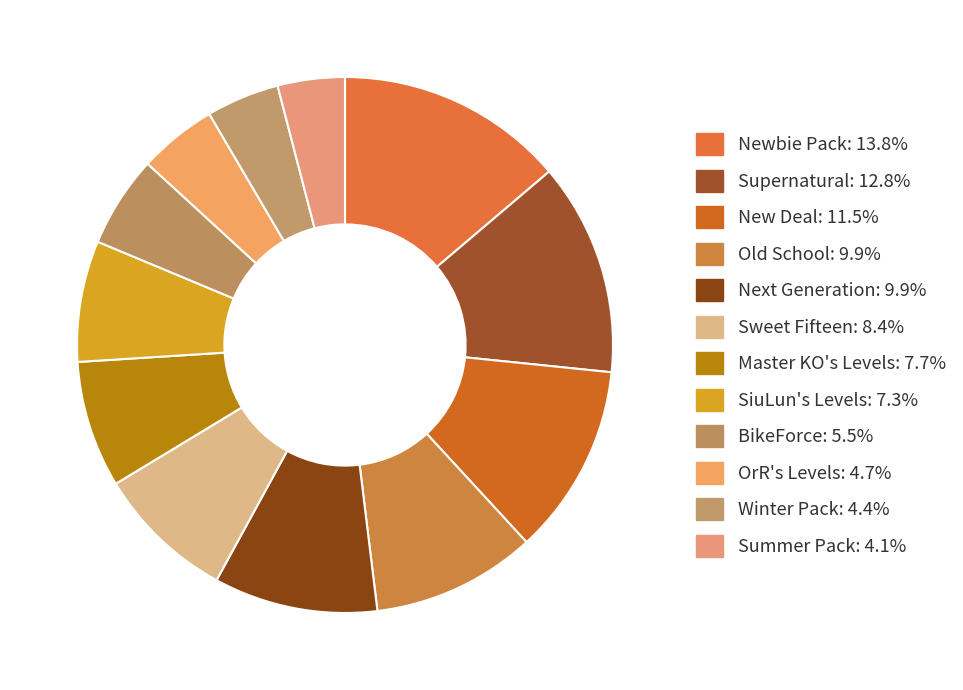

True or false: Master KO's Levels accounts for 13% of the total.

False